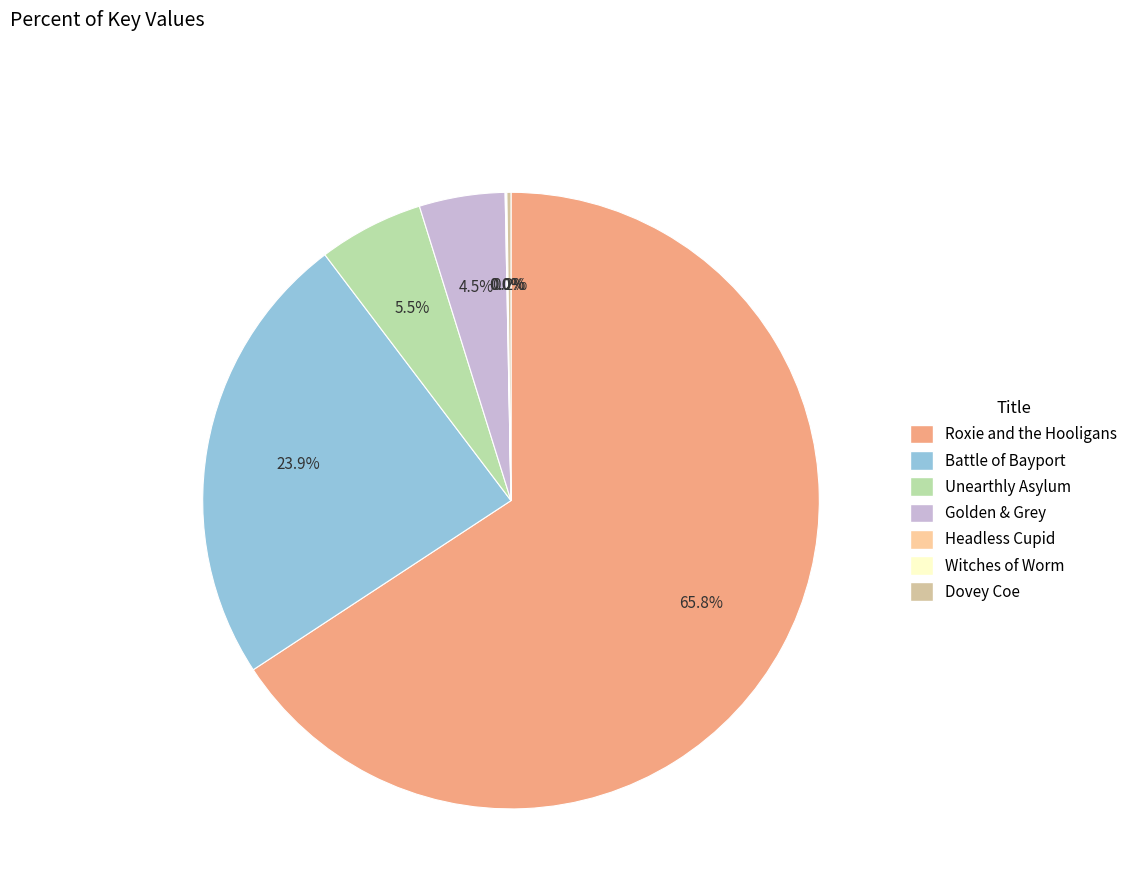

The Unearthly Asylum slice represents 15% of the pie. True or false?

False